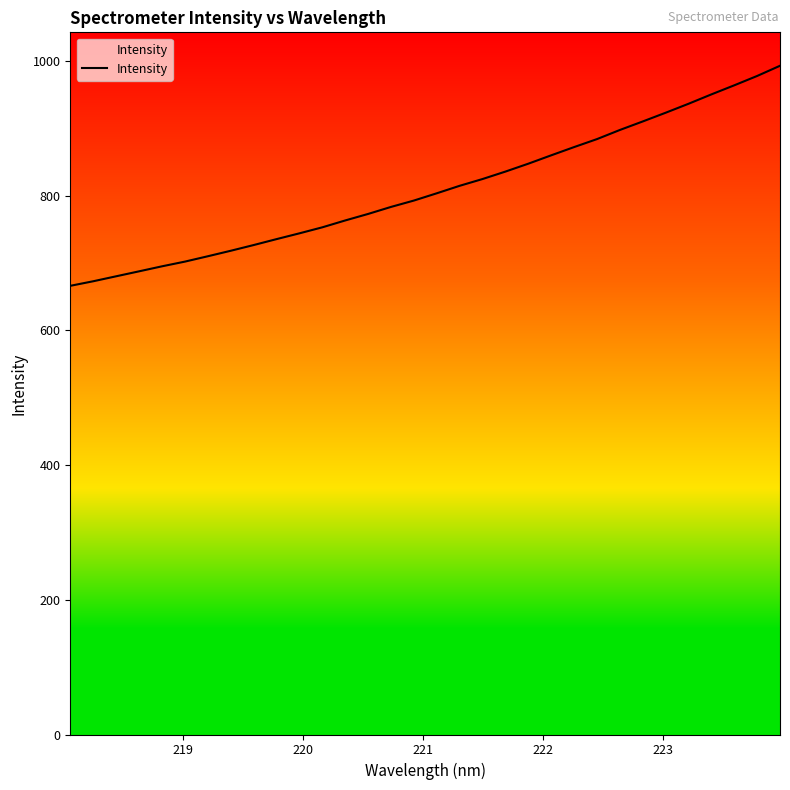

What is the greatest value displayed?

992.7